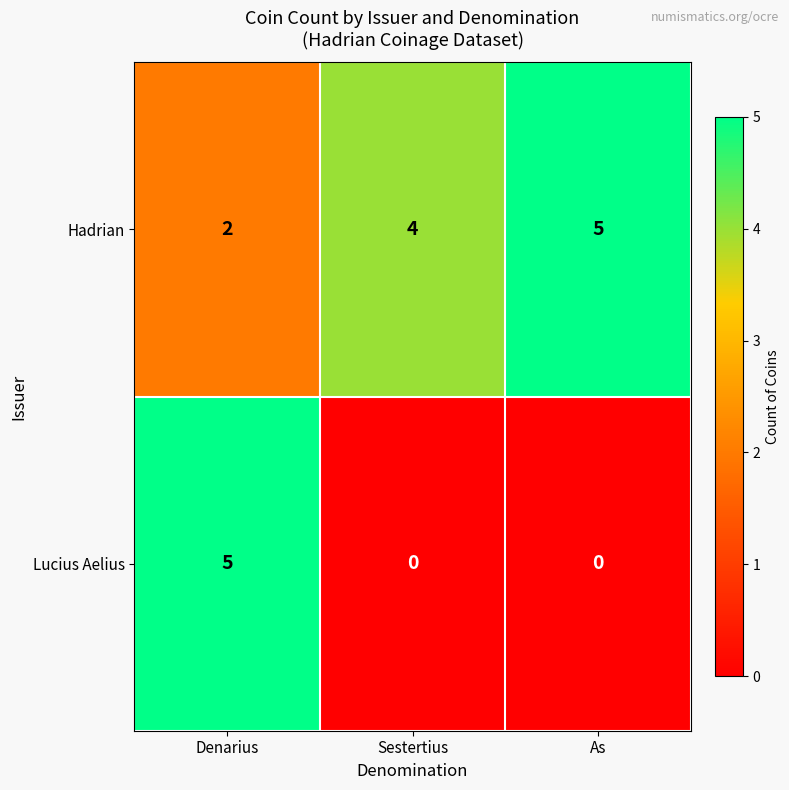

What is the spread (max minus min) of values at Sestertius?

4